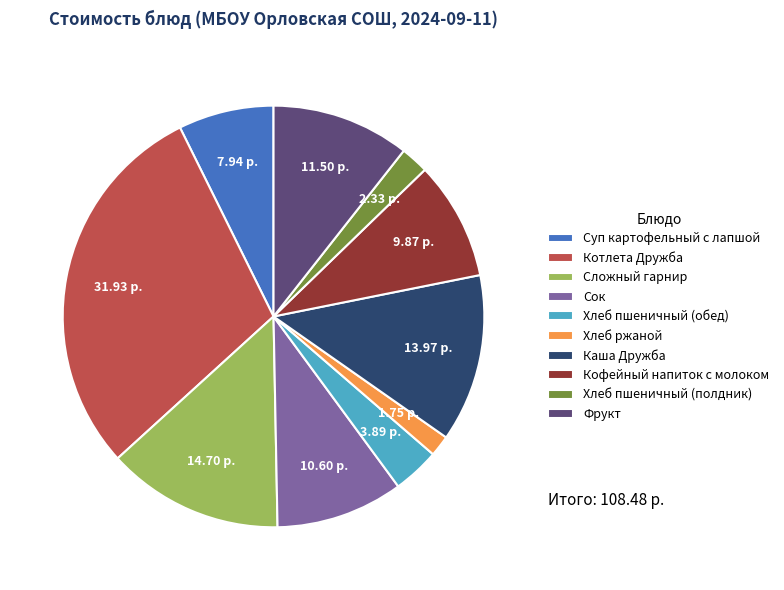

Rank the categories by value from highest to lowest.

Котлета Дружба, Сложный гарнир, Каша Дружба, Фрукт, Сок, Кофейный напиток с молоком, Суп картофельный с лапшой, Хлеб пшеничный (обед), Хлеб пшеничный (полдник), Хлеб ржаной